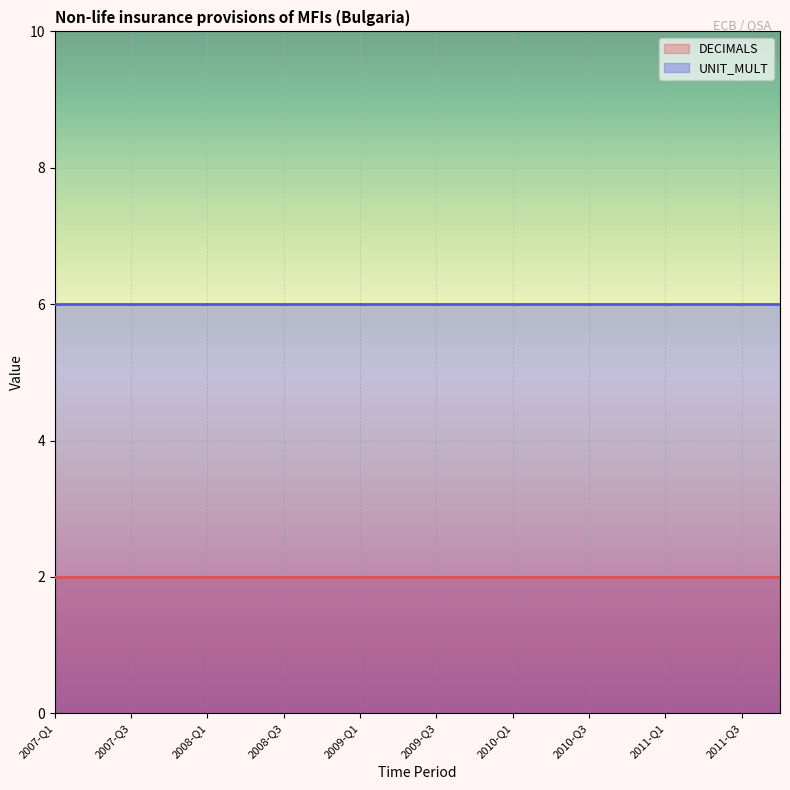

At which label does UNIT_MULT reach its minimum?

2007-Q1